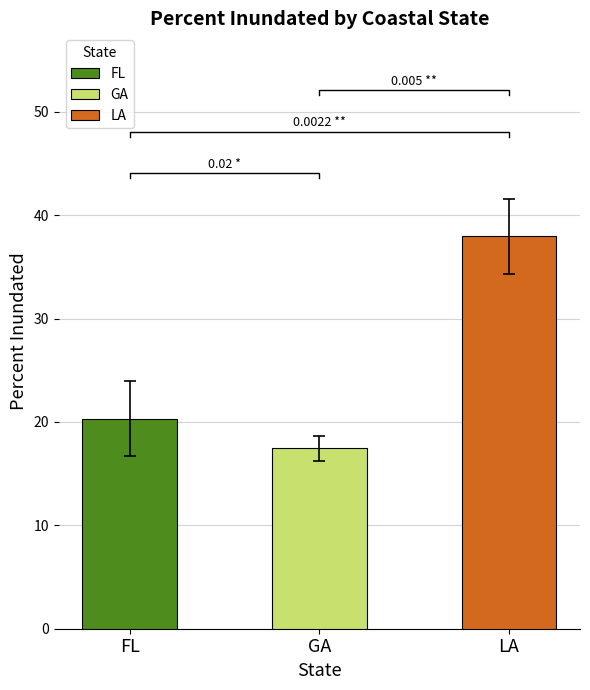

Which series has the largest total across all categories?

LA